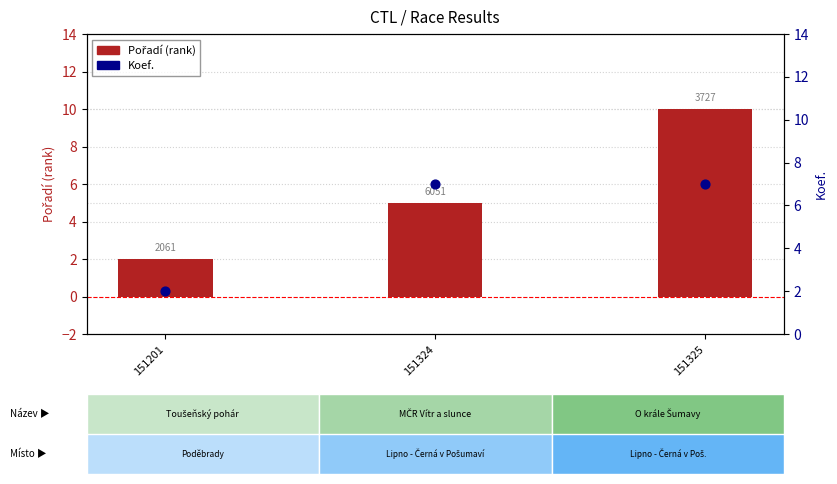

Is the value of Koef. at 151324 greater than the value of Pořadí at 151324?

Yes